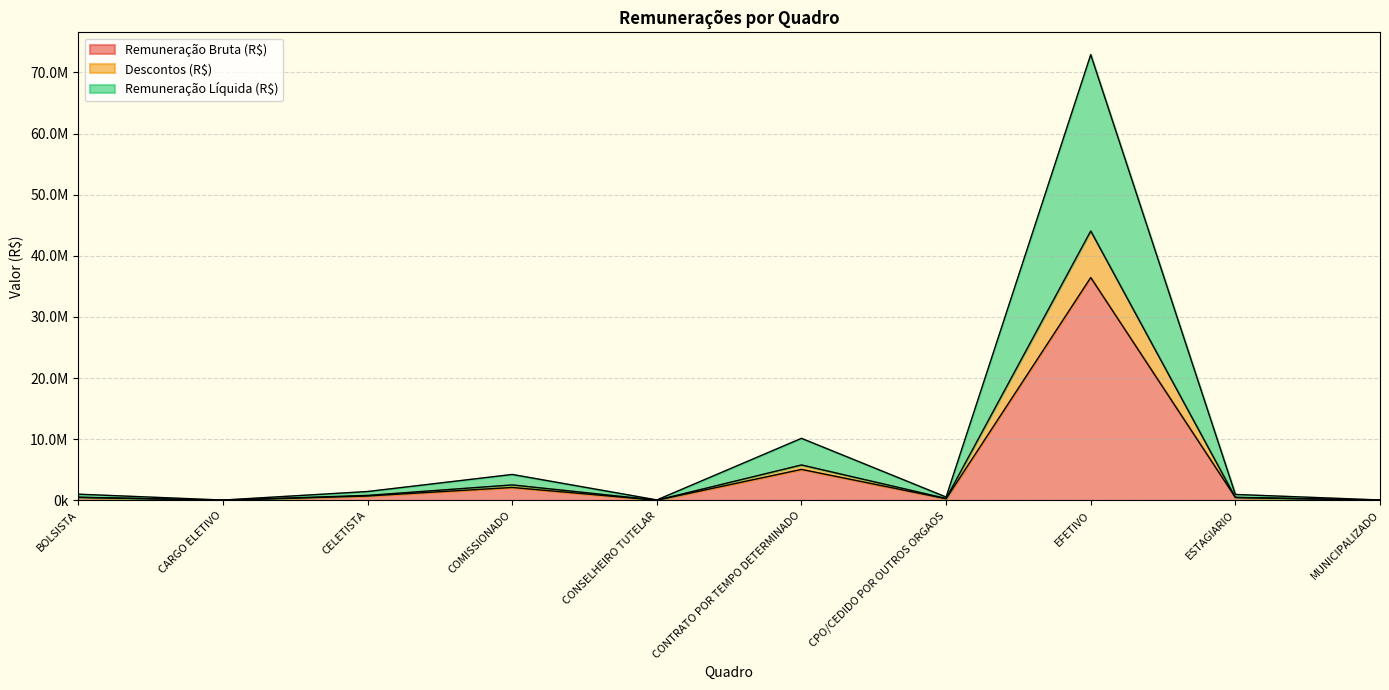

Does the chart display data point markers on the line(s)?

No